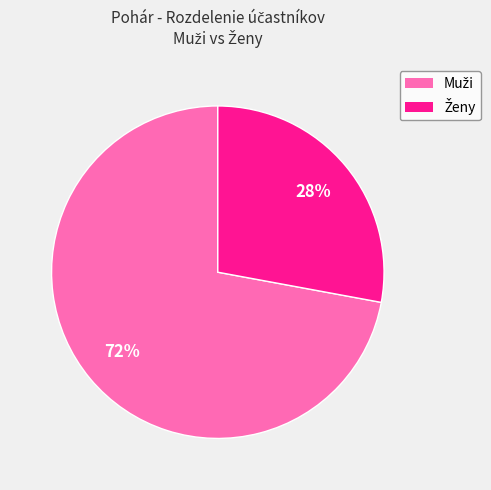

Is there any slice that represents more than half of the pie?

Yes